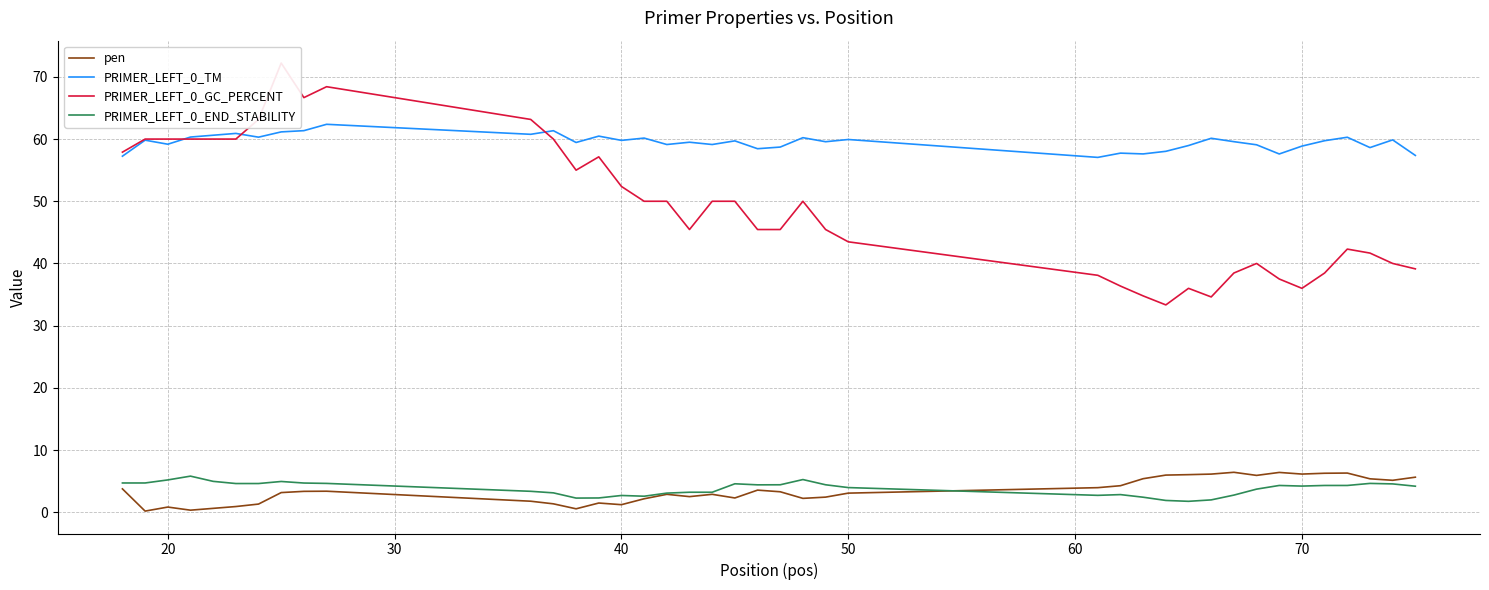

What is the lowest value of the PRIMER_LEFT_0_TM series?

57.1